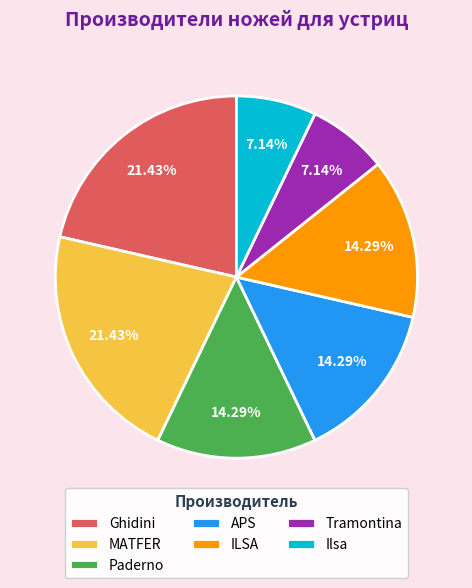

What is the ratio of the value at ILSA to the value at Paderno?

1.0